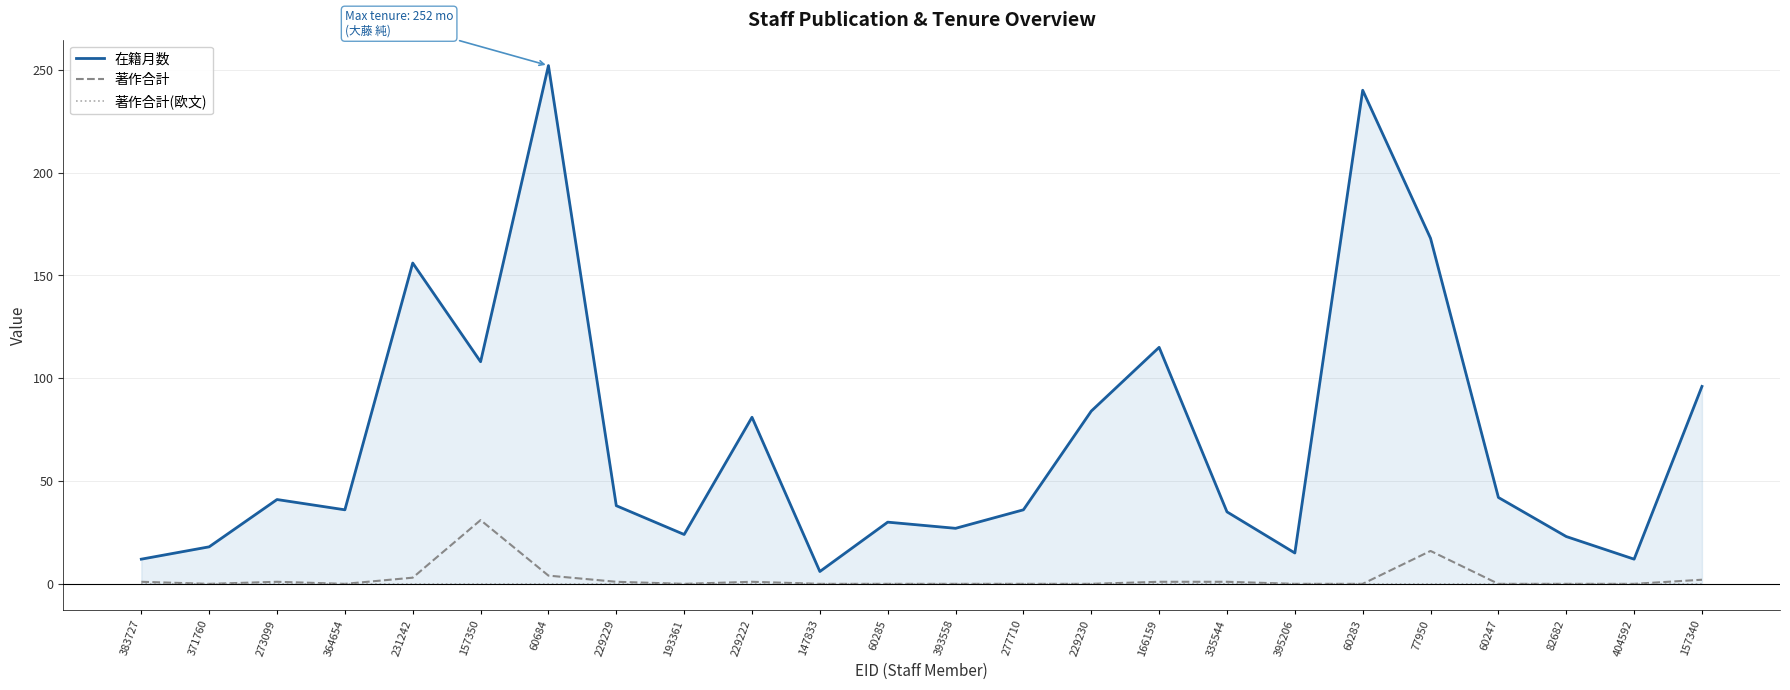

The 著作合計 series shows 1 at 335544. True or false?

True